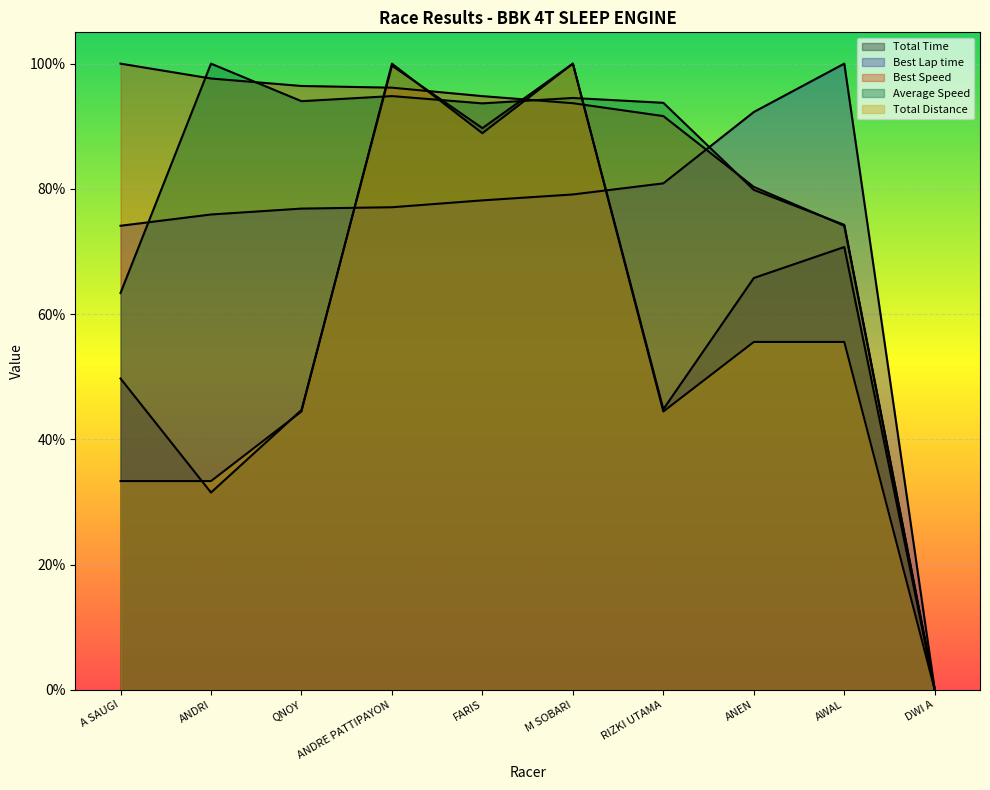

The Best Speed series shows 1.0 at ANDRI. True or false?

True